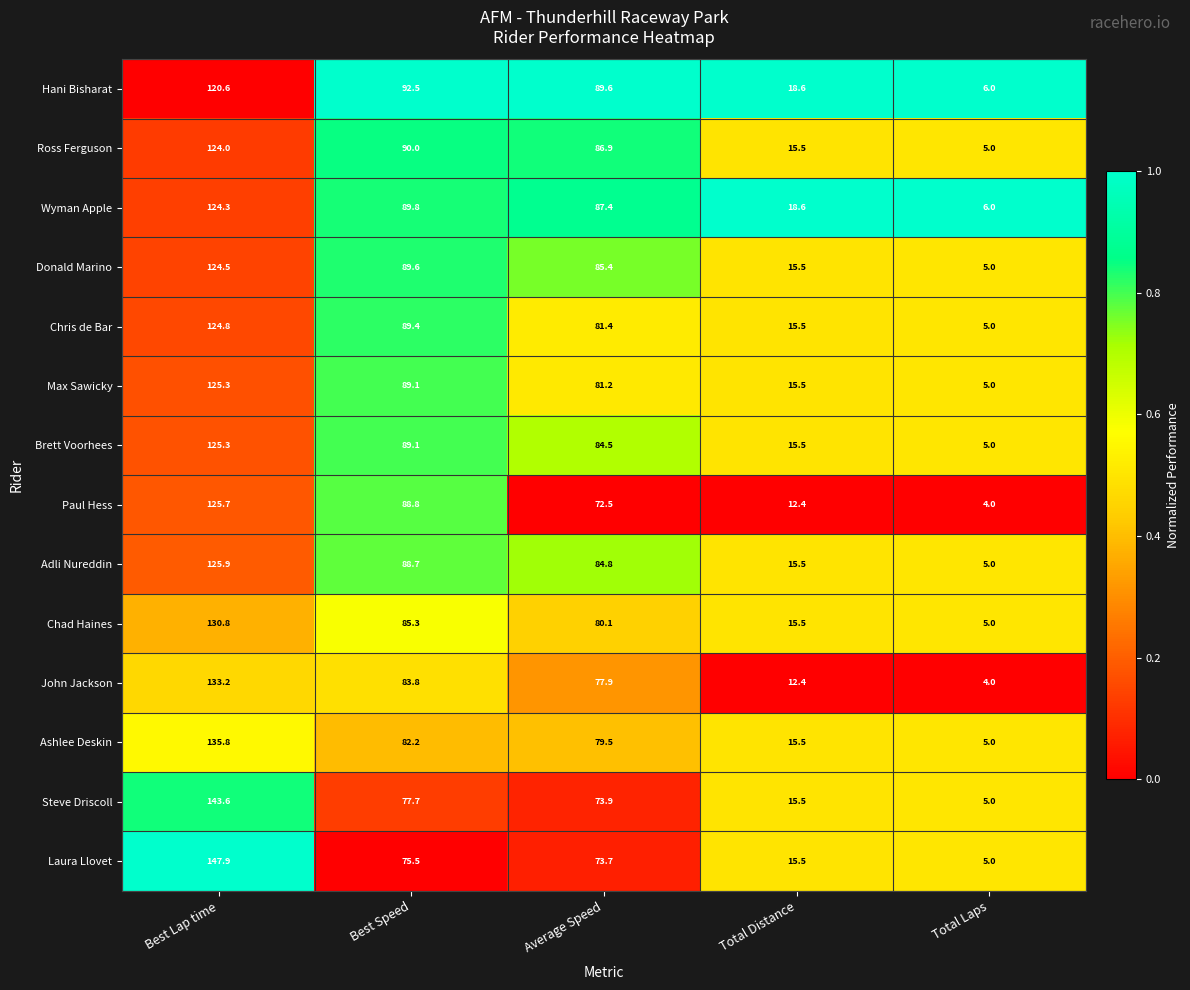

At which category is the sum across all series the highest?

Best Lap time